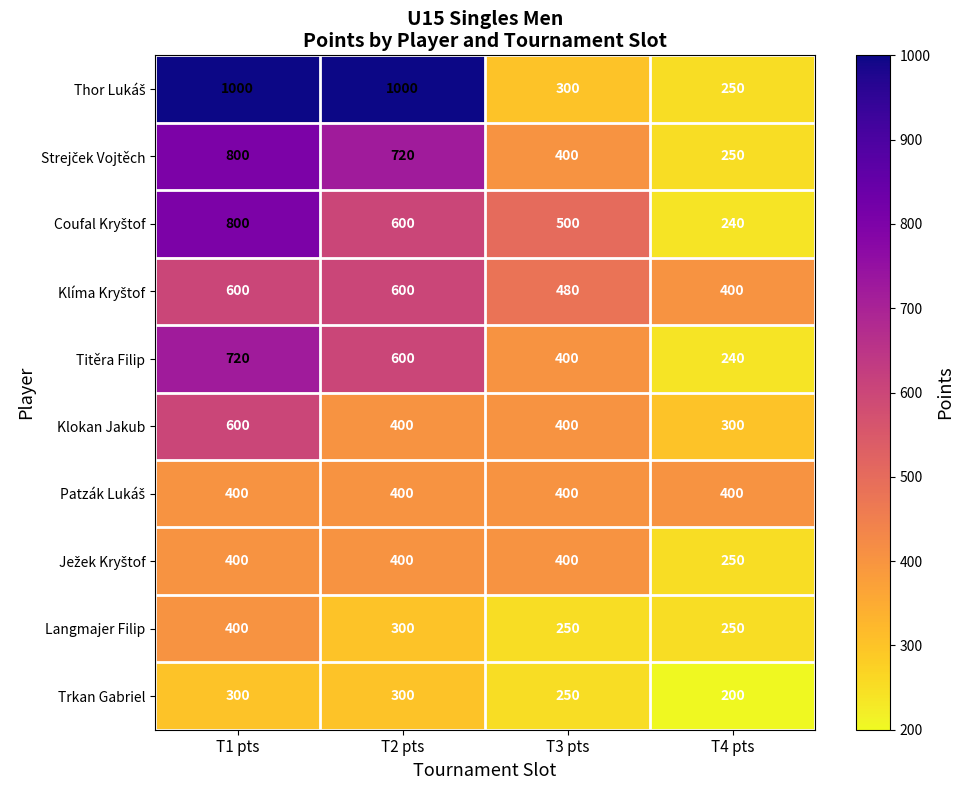

At which category is the sum across all series the highest?

T1 pts